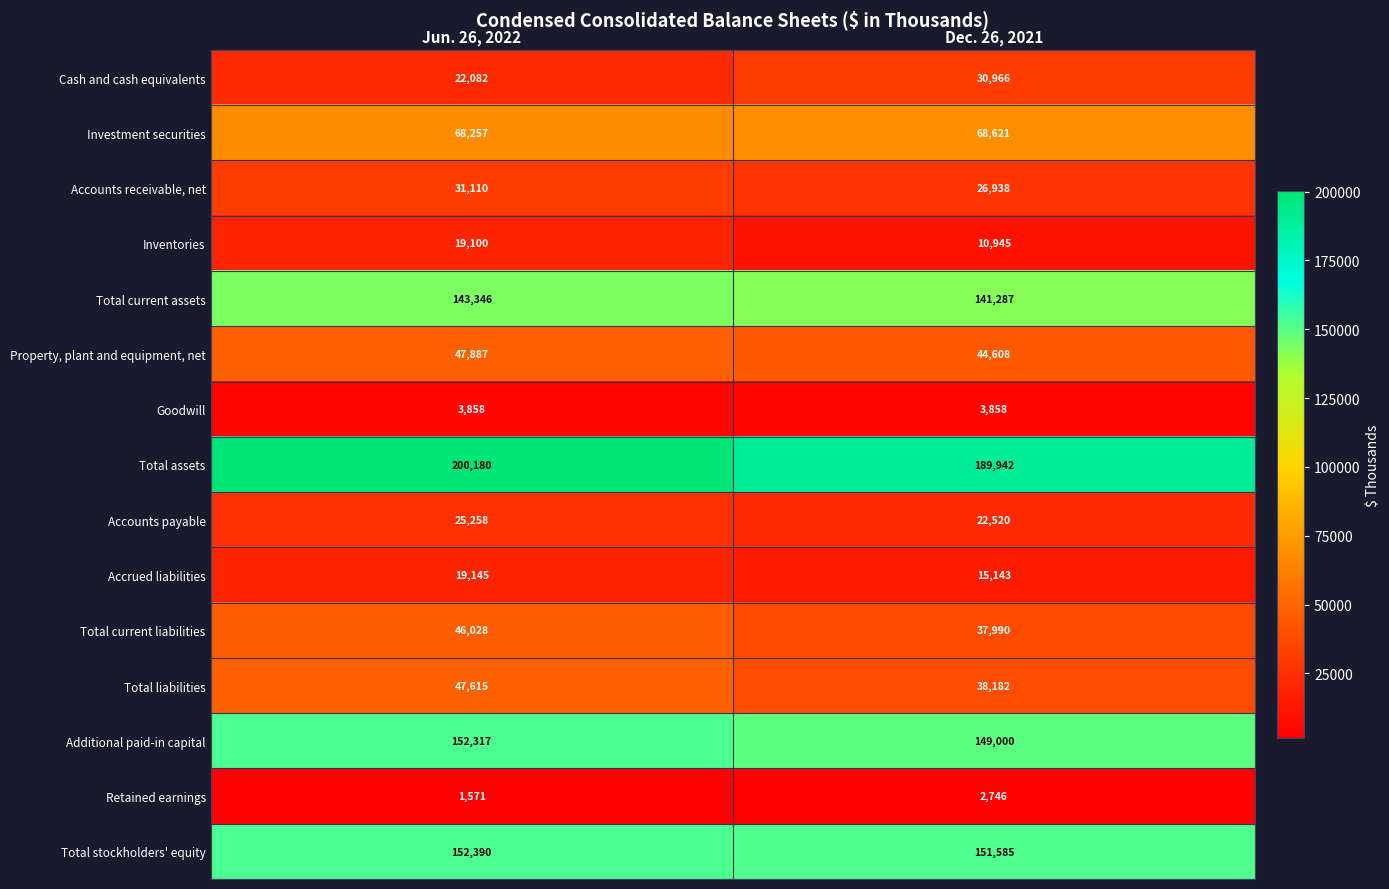

Rank the series by their maximum value, from lowest to highest.

Retained earnings, Goodwill, Inventories, Accrued liabilities, Accounts payable, Cash and cash equivalents, Accounts receivable, net, Total current liabilities, Total liabilities, Property, plant and equipment, net, Investment securities, Total current assets, Additional paid-in capital, Total stockholders' equity, Total assets